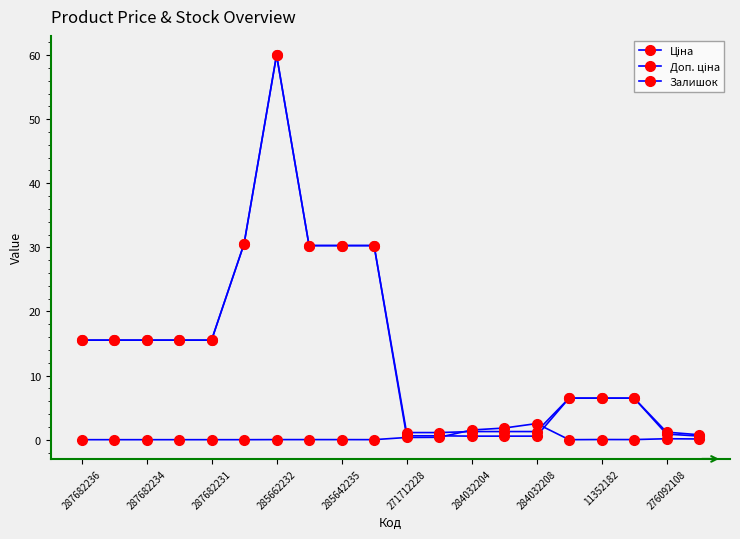

True or false: Ціна and Залишок intersect in this chart.

True